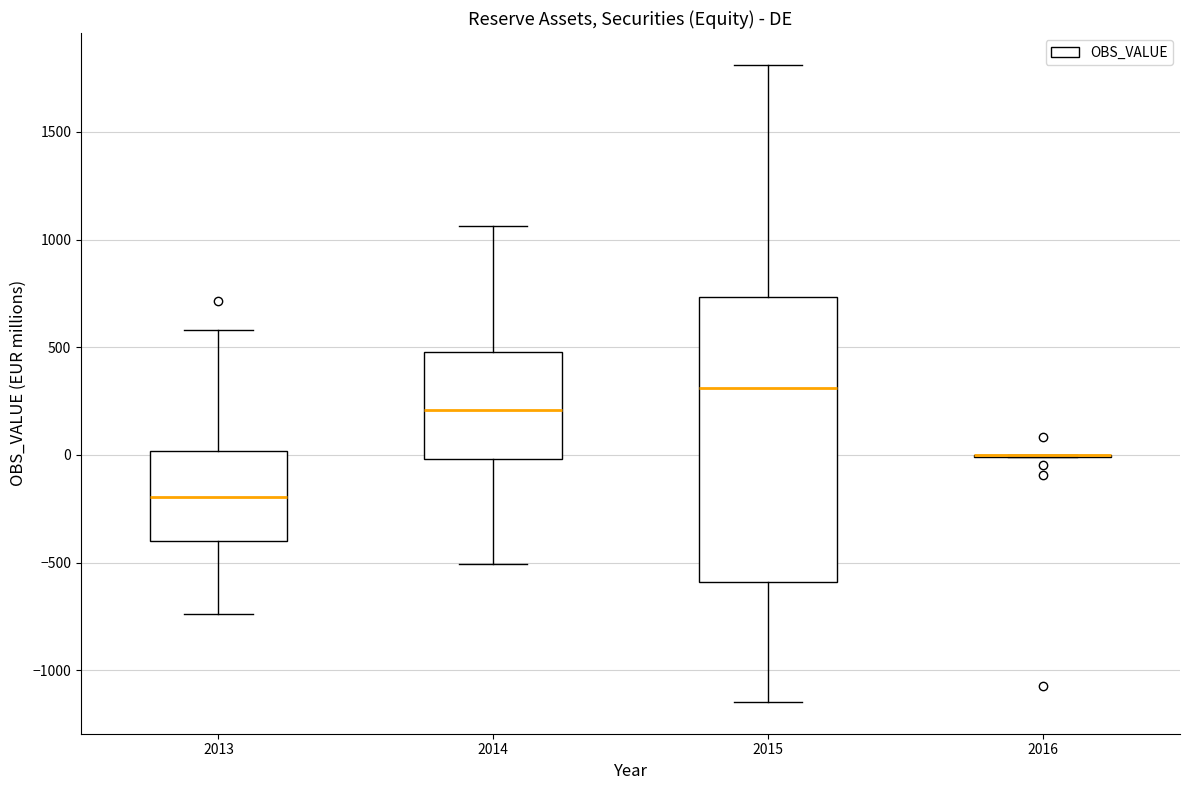

Where is the lower edge of the box at x = 2015 on the y-axis? The values are not printed on the chart, so give them approximately, as read against the axis.

-600